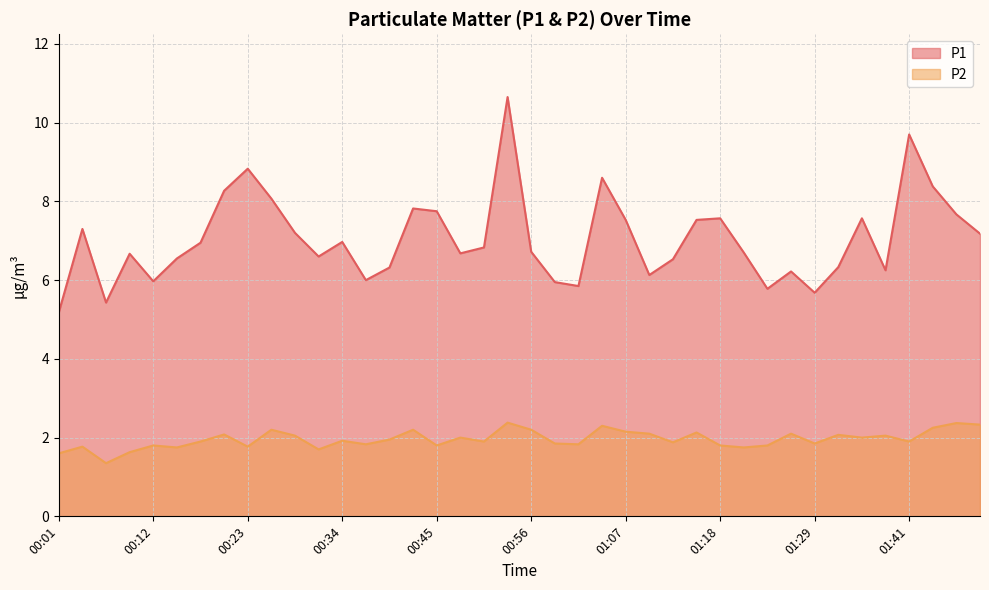

Which has a higher value, 01:27 or 00:12?

01:27